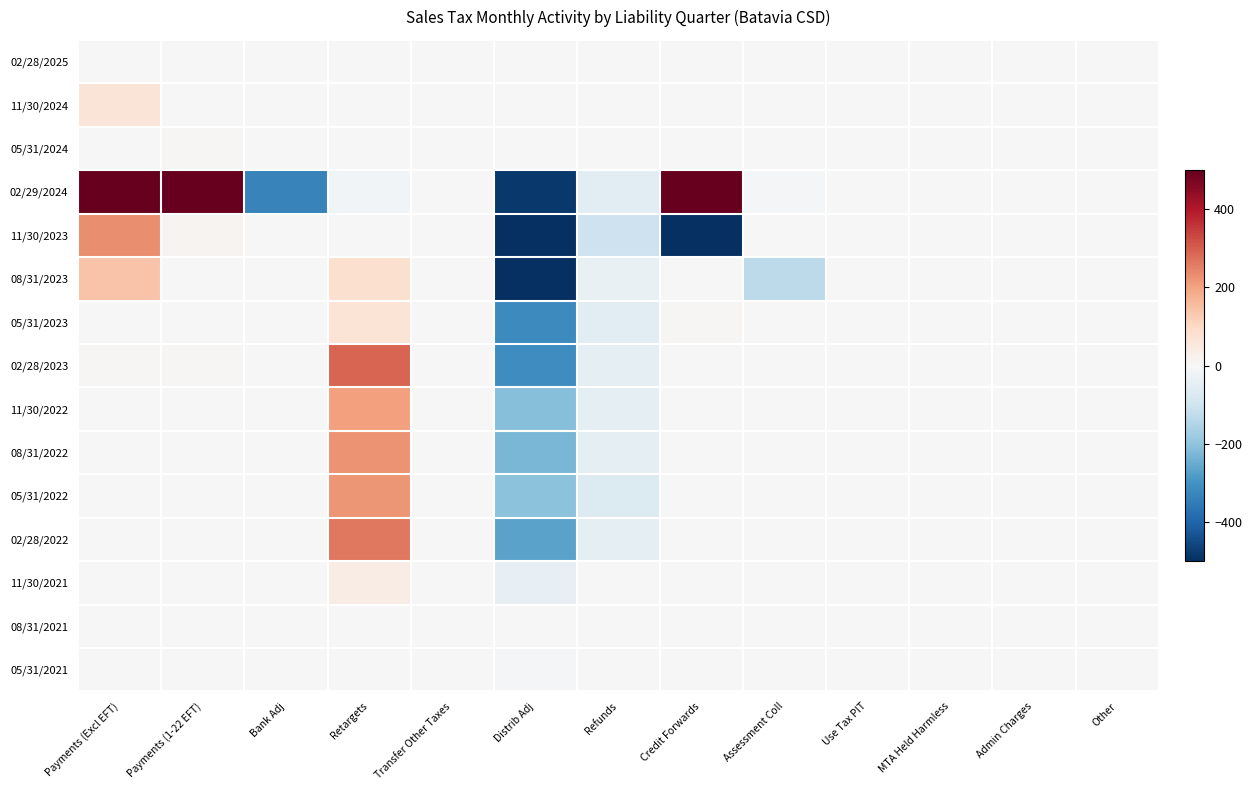

Between Payments (1-22 EFT) and Admin Charges, which is larger?

Payments (1-22 EFT)